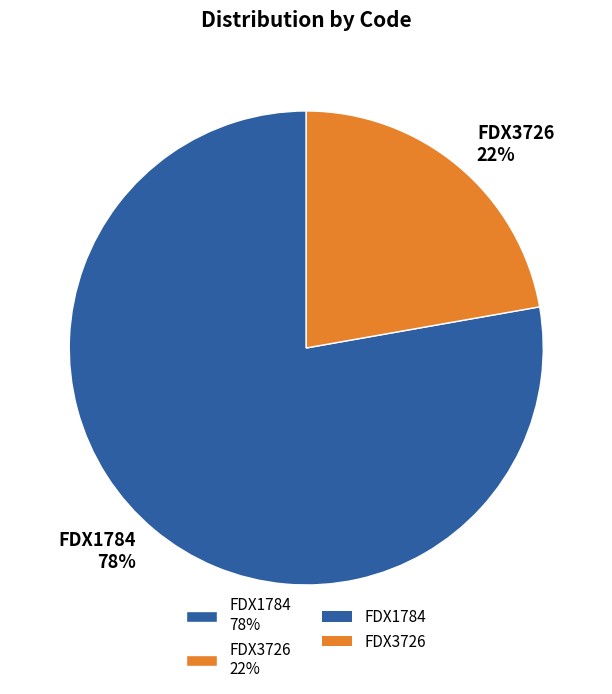

What is the smallest slice in the pie chart?

FDX3726